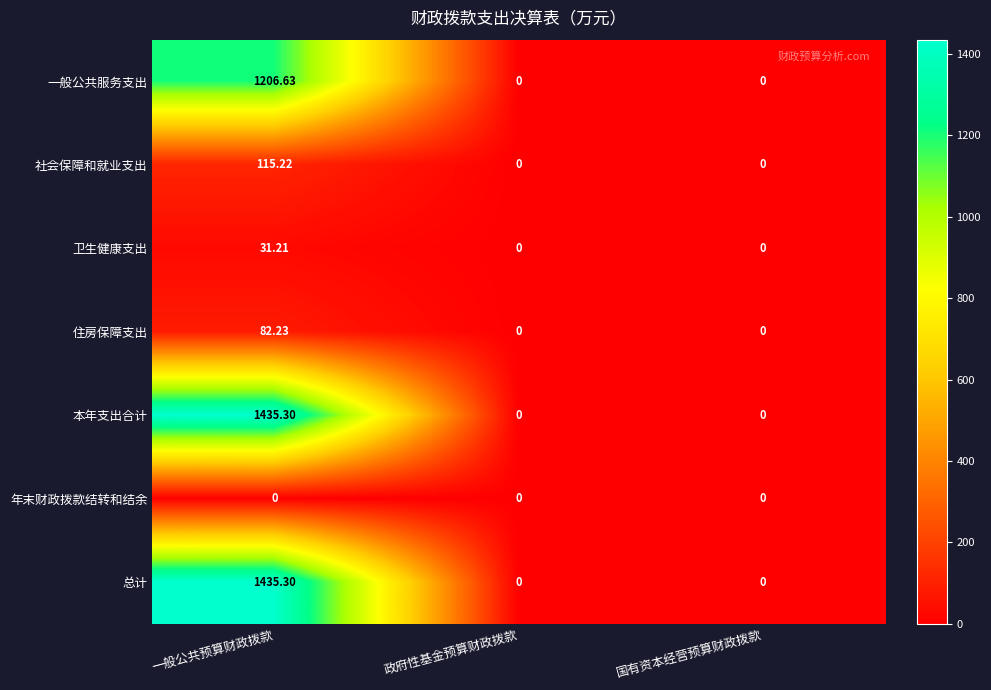

Is the value of 住房保障支出 at 国有资本经营预算财政拨款 greater than the value of 卫生健康支出 at 一般公共预算财政拨款?

No